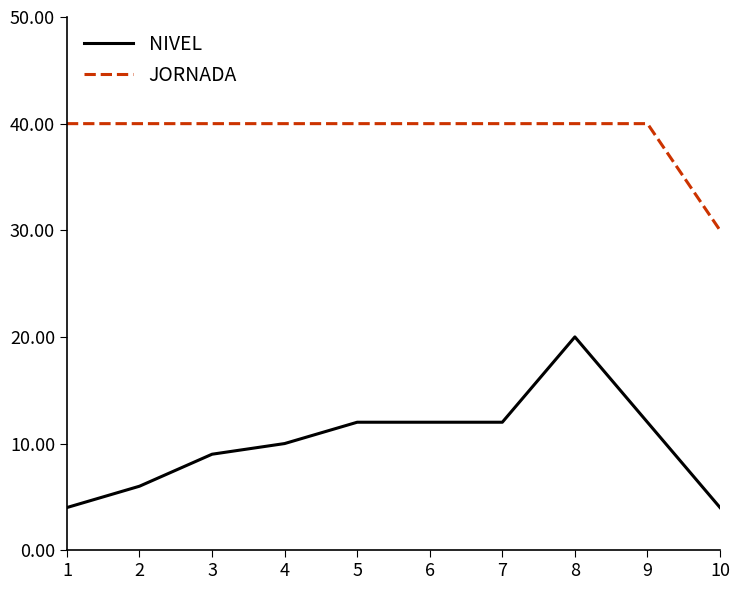

Which series has the largest range (max minus min)?

NIVEL